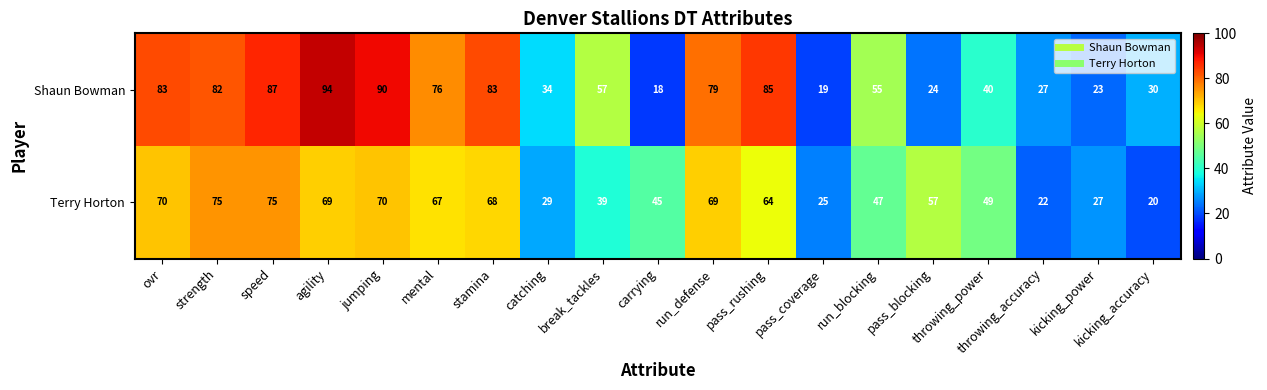

What is the maximum value for Terry Horton?

75